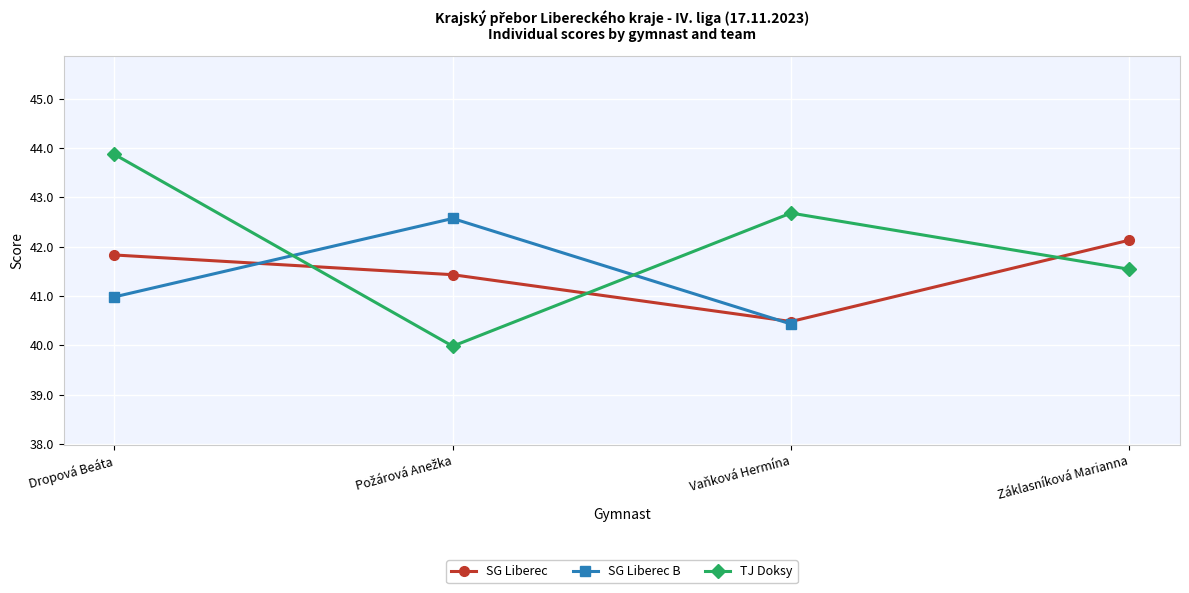

Is it true that SG Liberec equals 63.7 at Požárová Anežka?

False